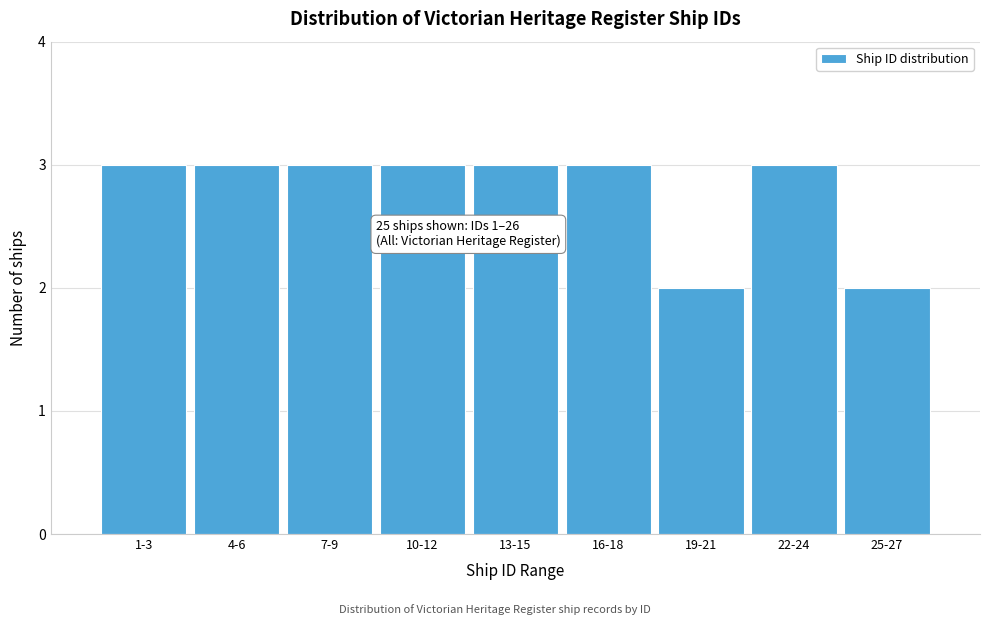

Reading left to right, list all the values displayed in this chart.

3	3	3	3	3	3	2	3	2